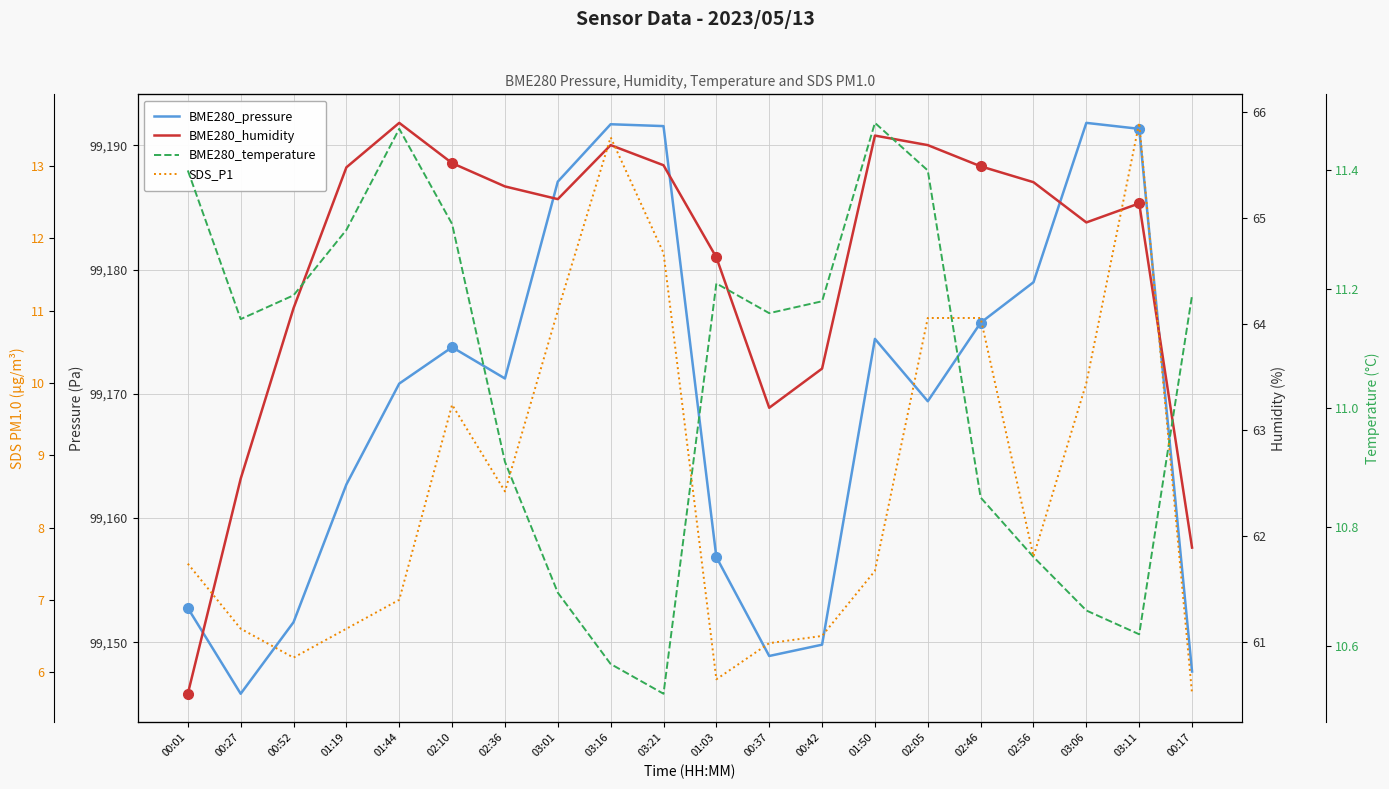

The value of BME280_temperature at 03:16 is 4.3. True or false?

False